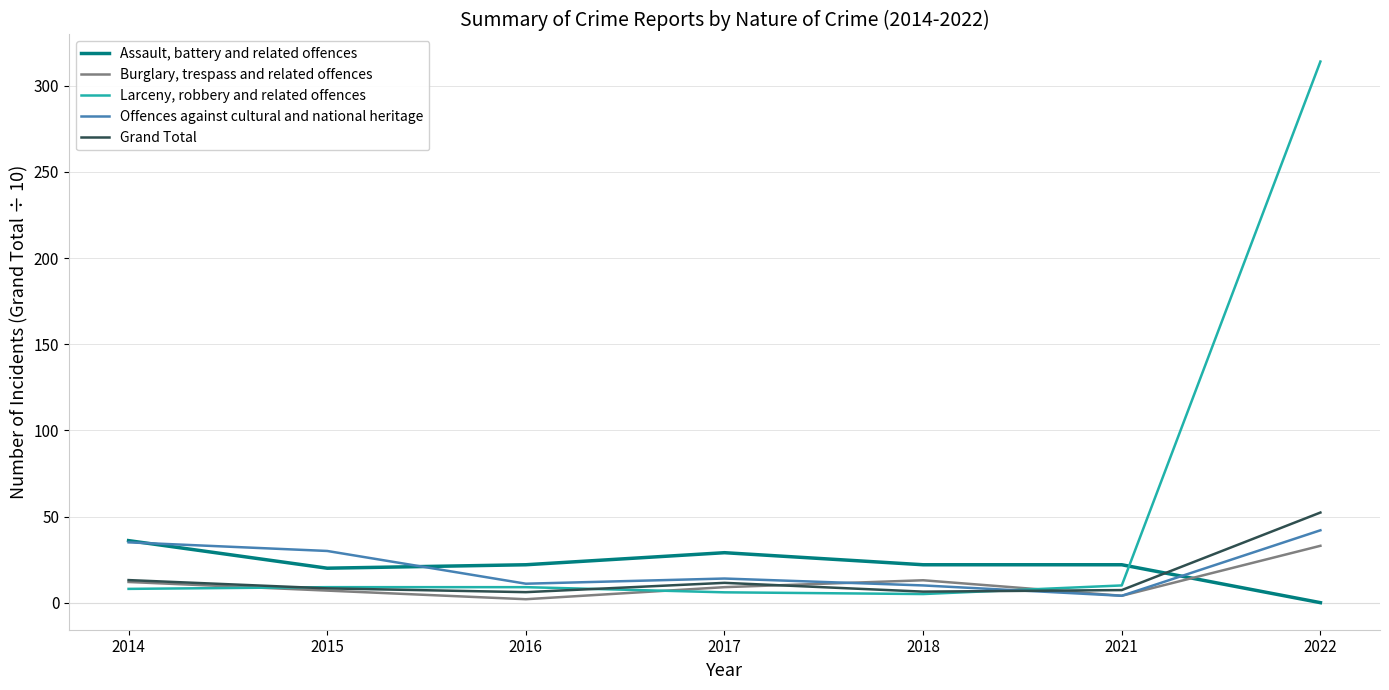

How many interior local peaks does the Offences against cultural and national heritage series have?

1